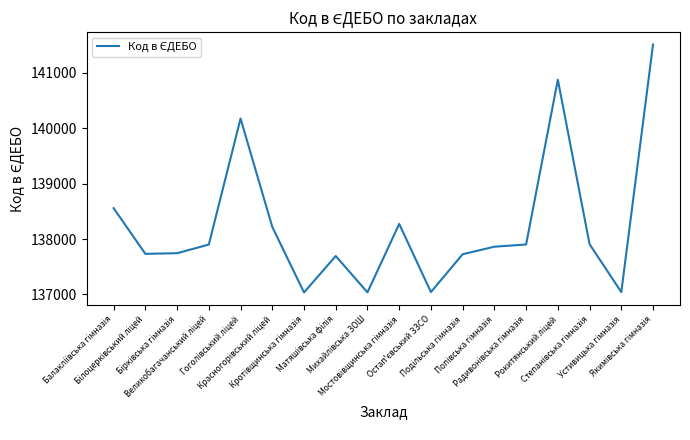

What is the average value?

138235